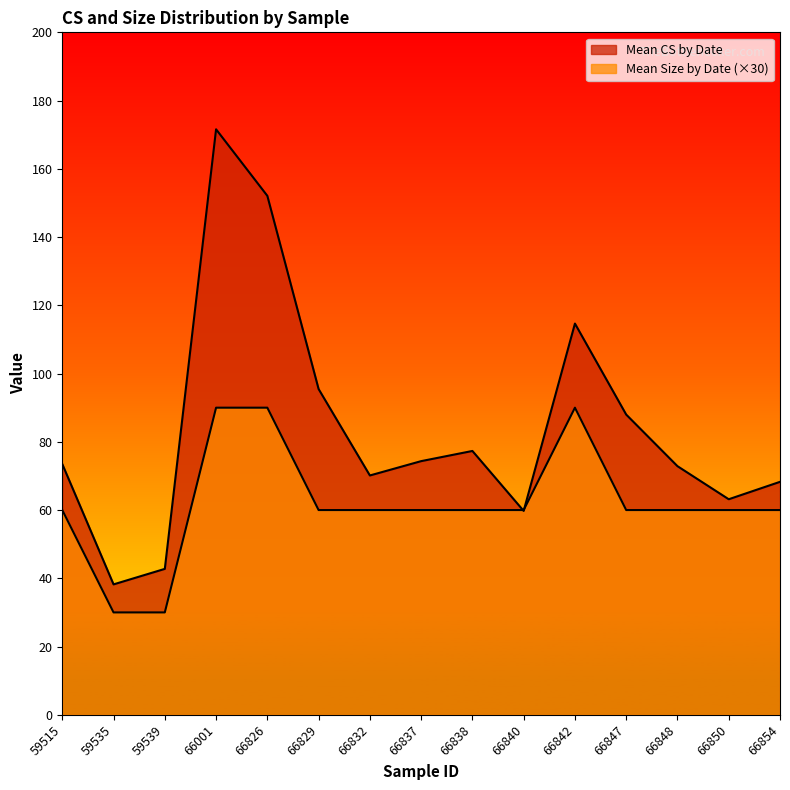

Which series has the widest spread of values?

Mean CS by Date